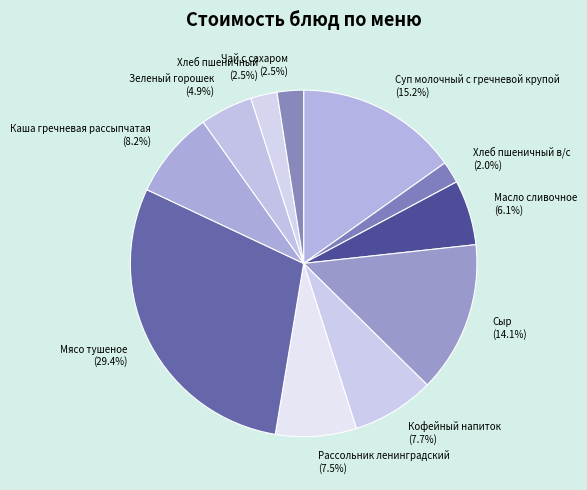

To the nearest percent, what is the average slice percentage?

9%